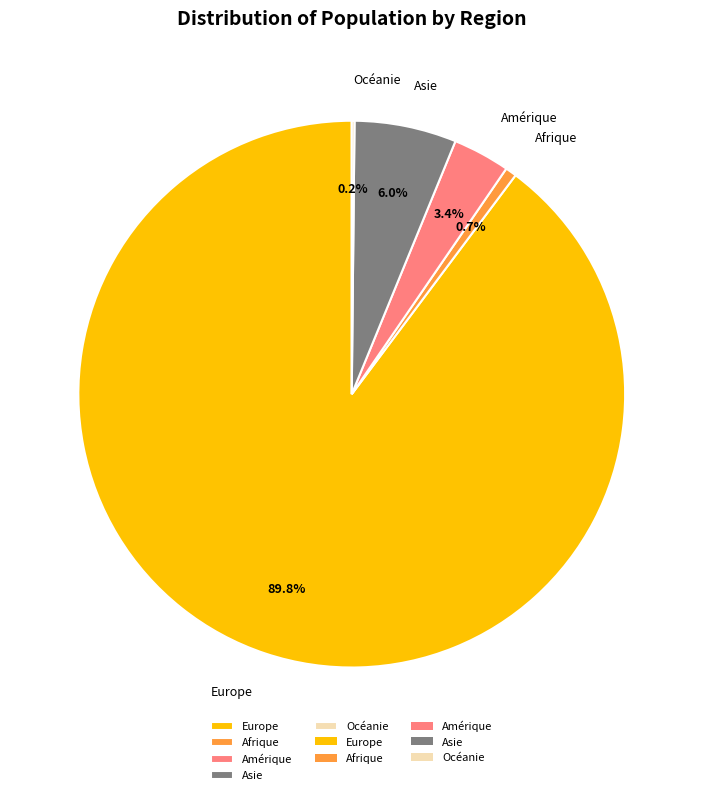

Does Asie account for over 50% of the chart?

No